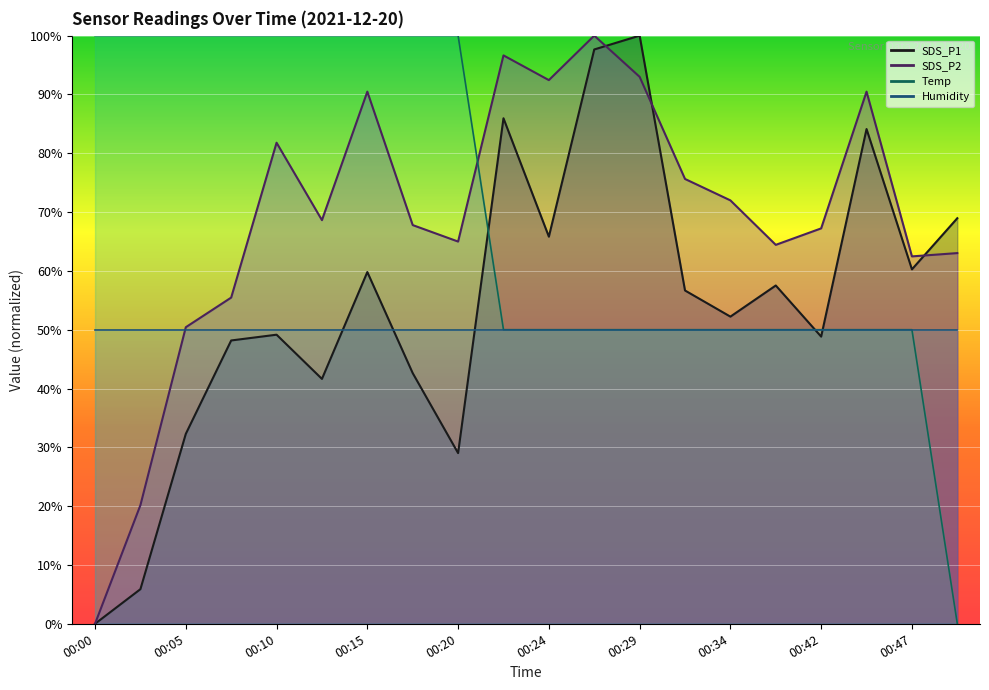

At which category is the sum across all series the highest?

00:15